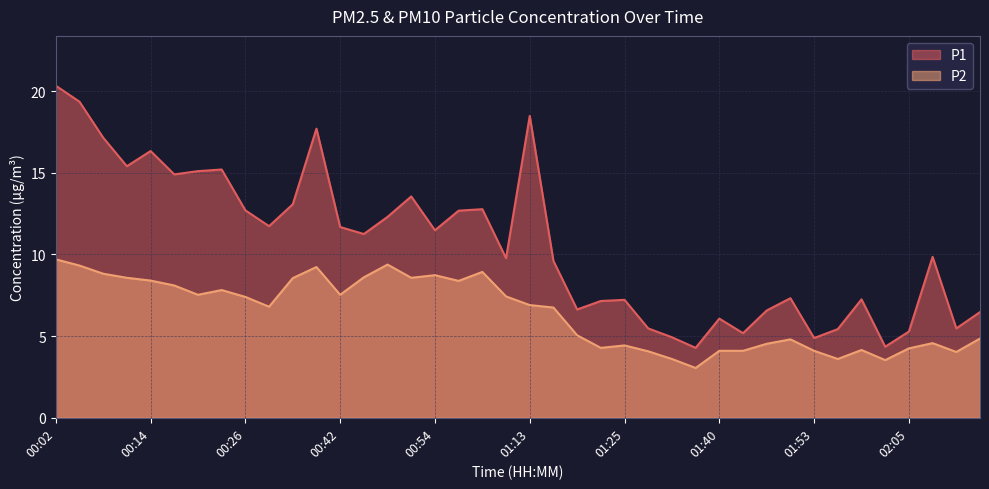

What is the label of the 10th point from the left?

00:29